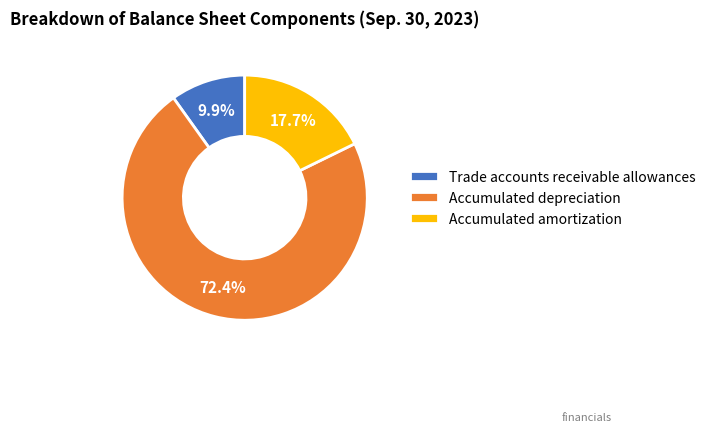

Rank the categories by value from highest to lowest.

Accumulated depreciation, Accumulated amortization, Trade accounts receivable allowances